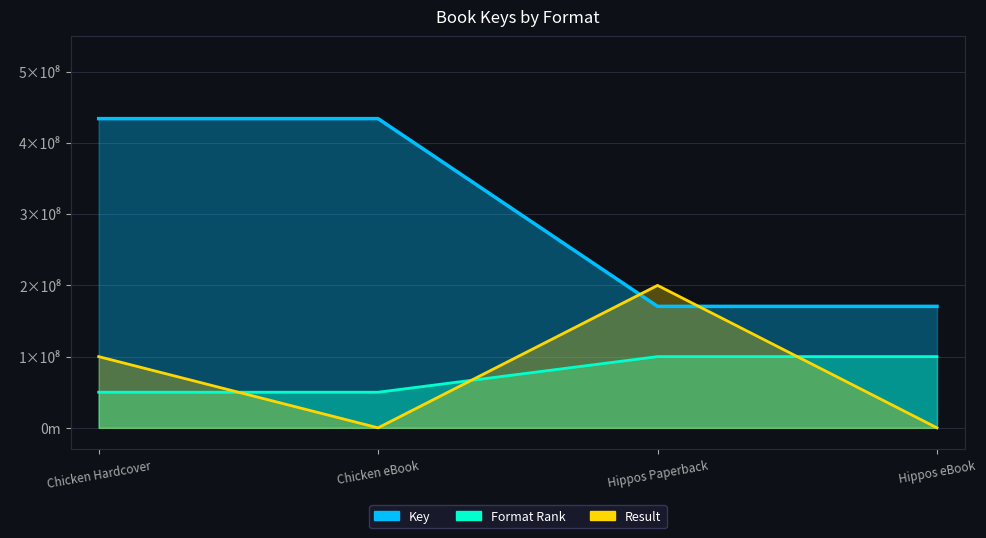

At Chicken eBook, list the series in order from smallest to largest.

Result (line), Format Rank (line), Key (line)